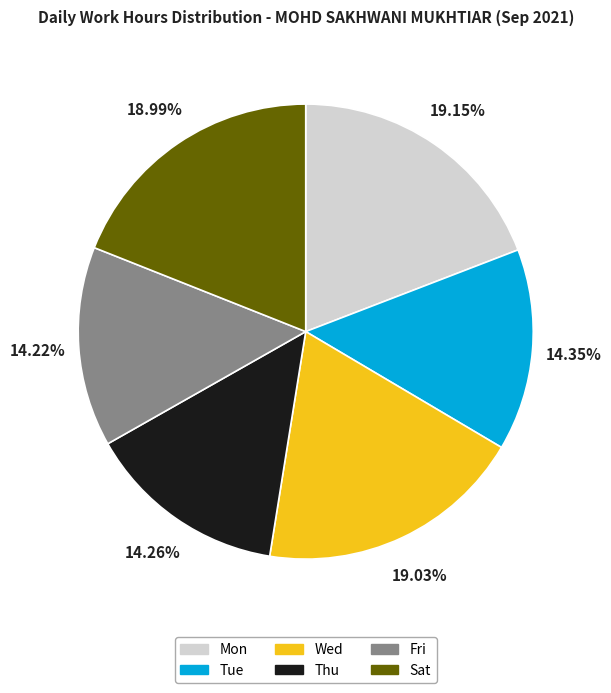

Is there a majority slice in this chart?

No